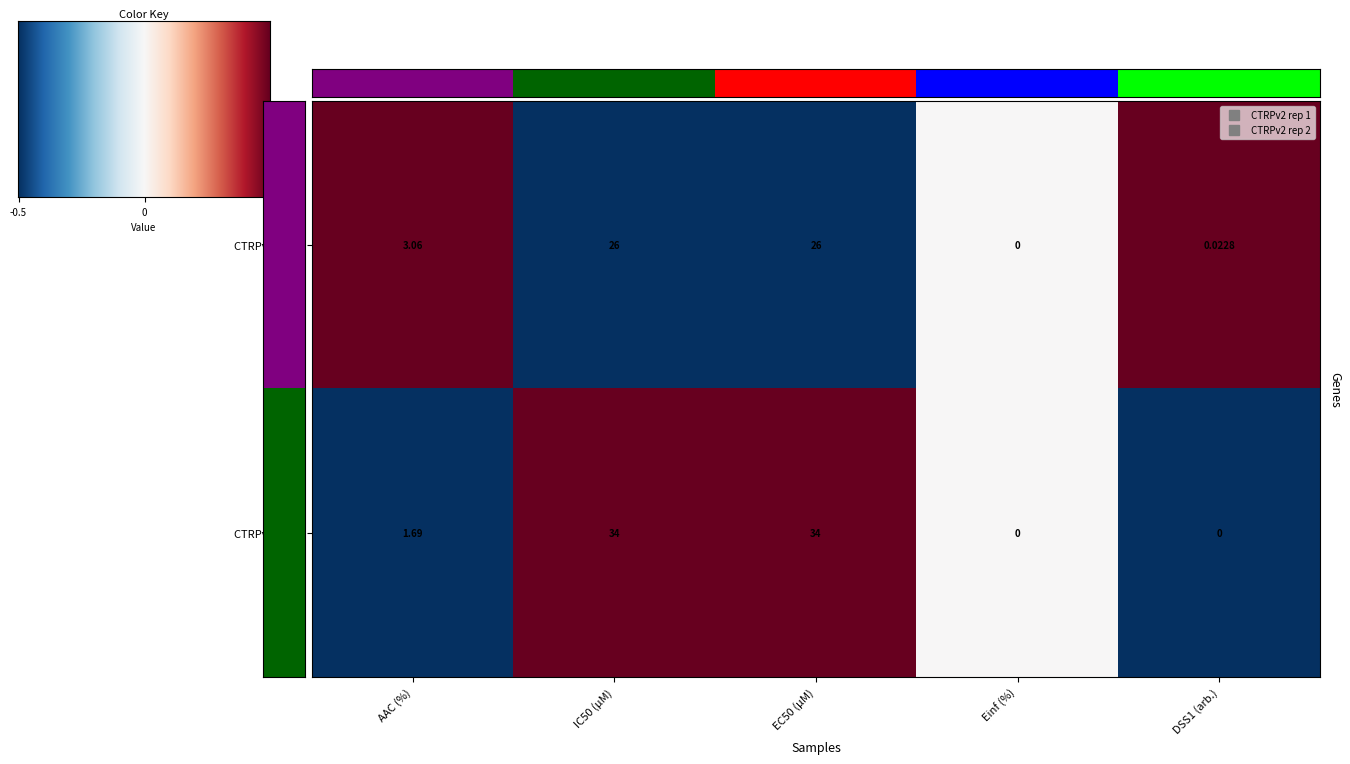

How many data points does each series have?

5